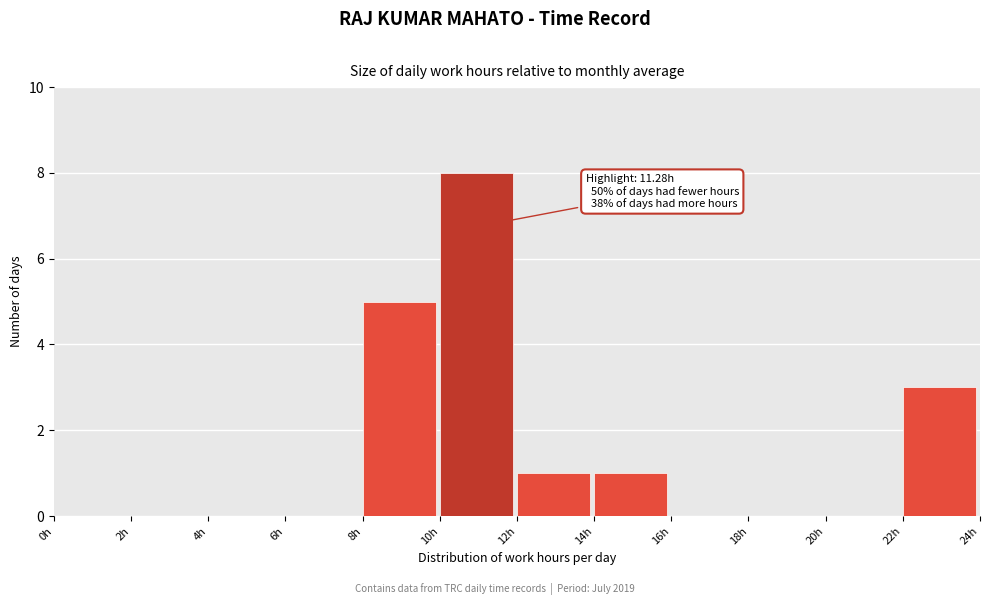

Over which range of the x-axis is the bar tallest?

10 to 12